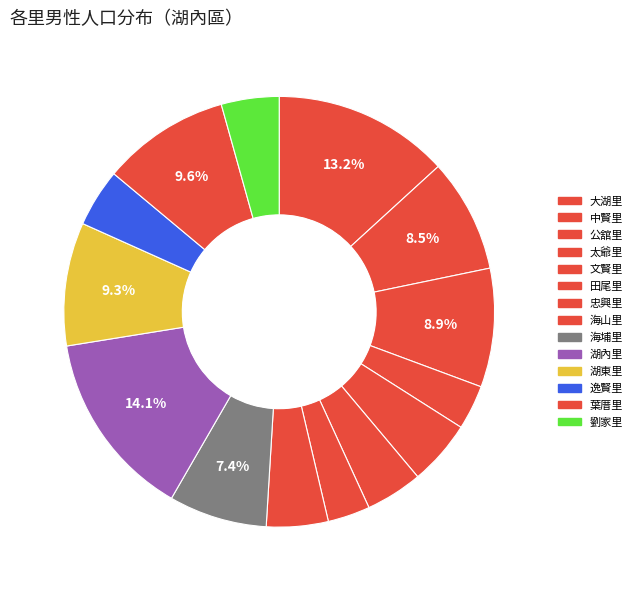

How many slices are in this pie chart?

14